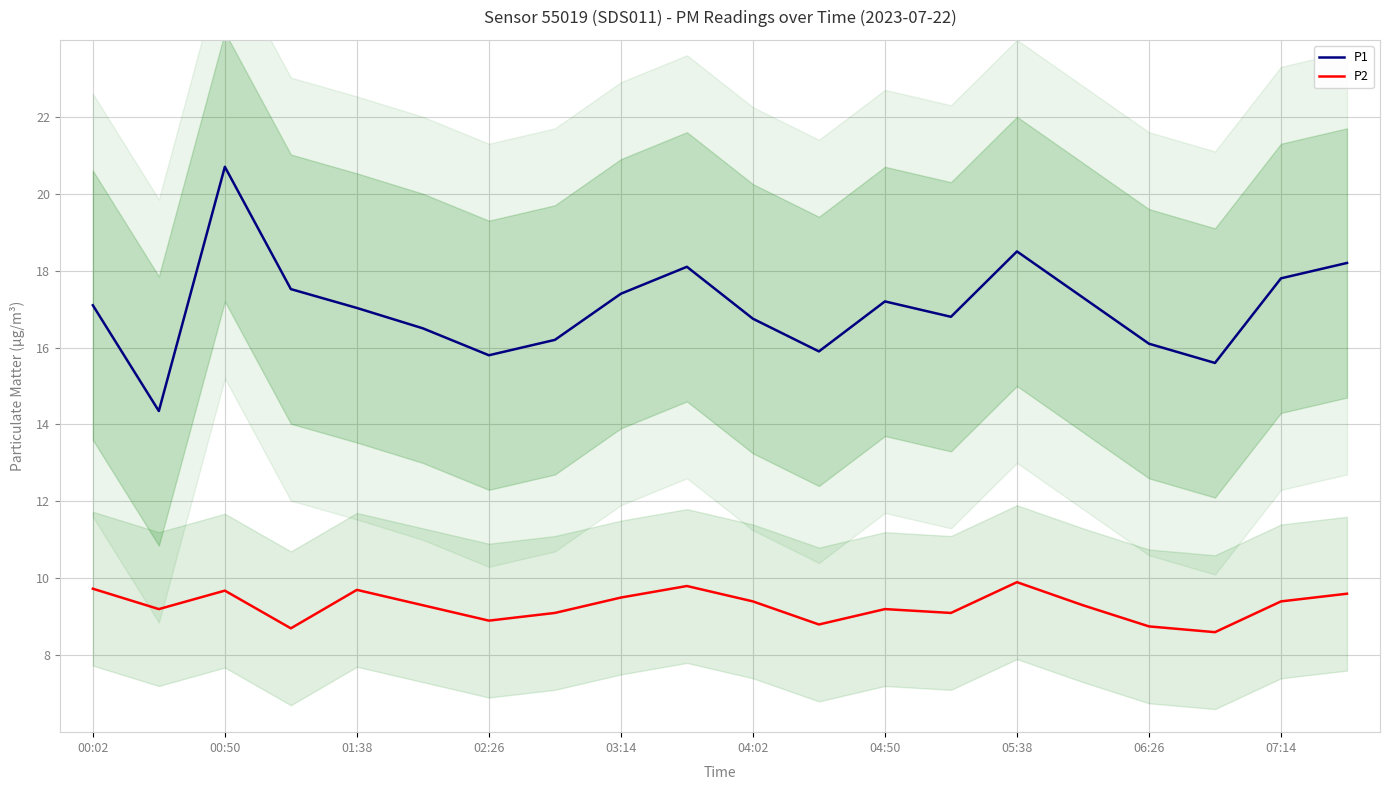

Reading left to right, what are all the values shown in this chart?

P1: 17.1	14.3	20.7	17.5	17.0	16.5	15.8	16.2	17.4	18.1	16.8	15.9	17.2	16.8	18.5	17.3	16.1	15.6	17.8	18.2
P2: 9.7	9.2	9.7	8.7	9.7	9.3	8.9	9.1	9.5	9.8	9.4	8.8	9.2	9.1	9.9	9.3	8.8	8.6	9.4	9.6